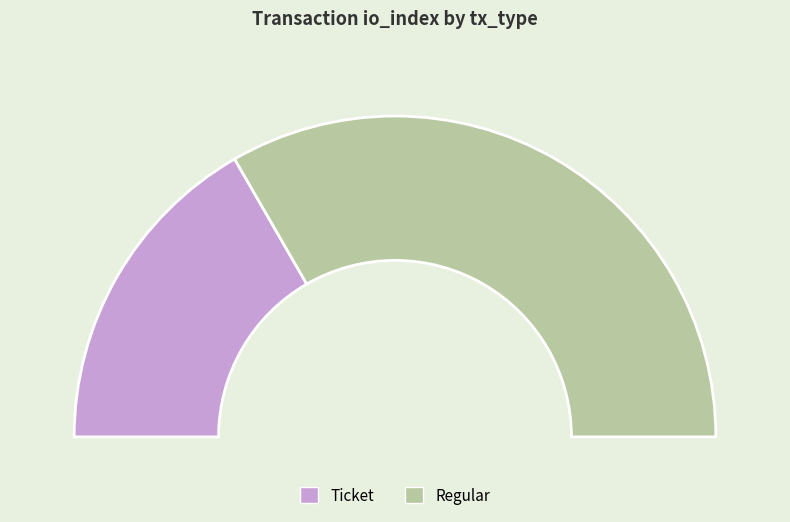

To the nearest percent, what is the average slice percentage?

50%